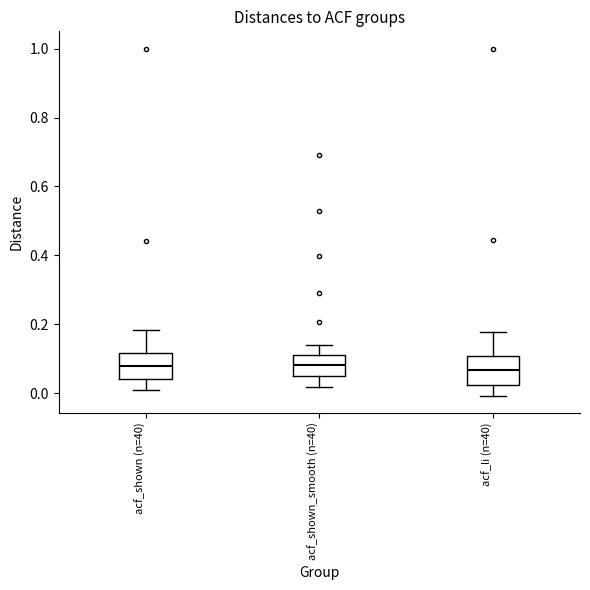

Where does the median line of the box for acf_li (n=40) sit on the y-axis? The values are not printed on the chart, so give them approximately, as read against the axis.

0.06